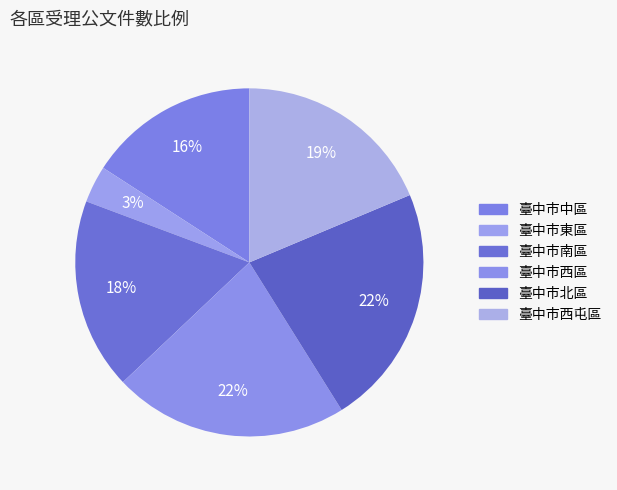

Do 臺中市南區 and 臺中市西區 together represent more than half of the pie?

No